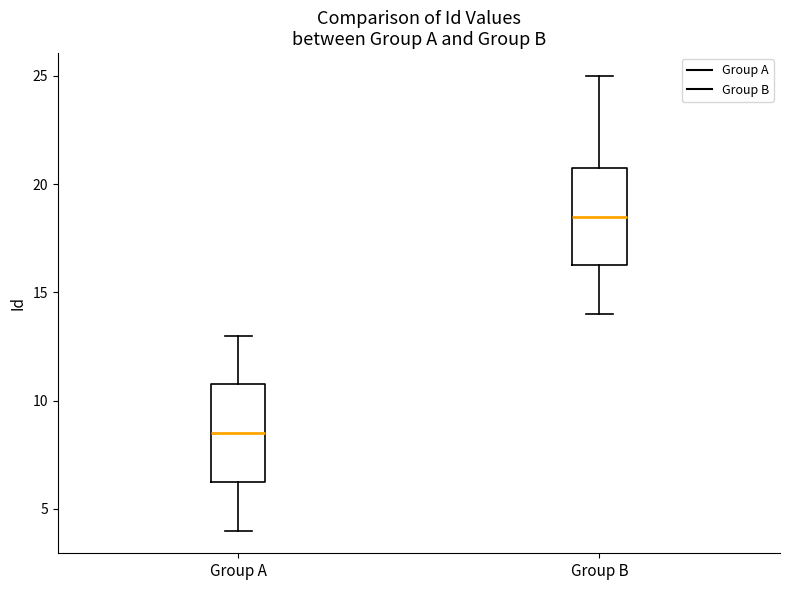

Reading left to right, read every box against the y-axis: the position of its median line, the range the box covers, and the ends of its whiskers. The values are not printed on the chart, so give them approximately, as read against the axis.

Group A: median 8.5, box 6.5 to 11.0, whiskers 4.0 to 13.0
Group B: median 18.5, box 16.5 to 21.0, whiskers 14.0 to 25.0